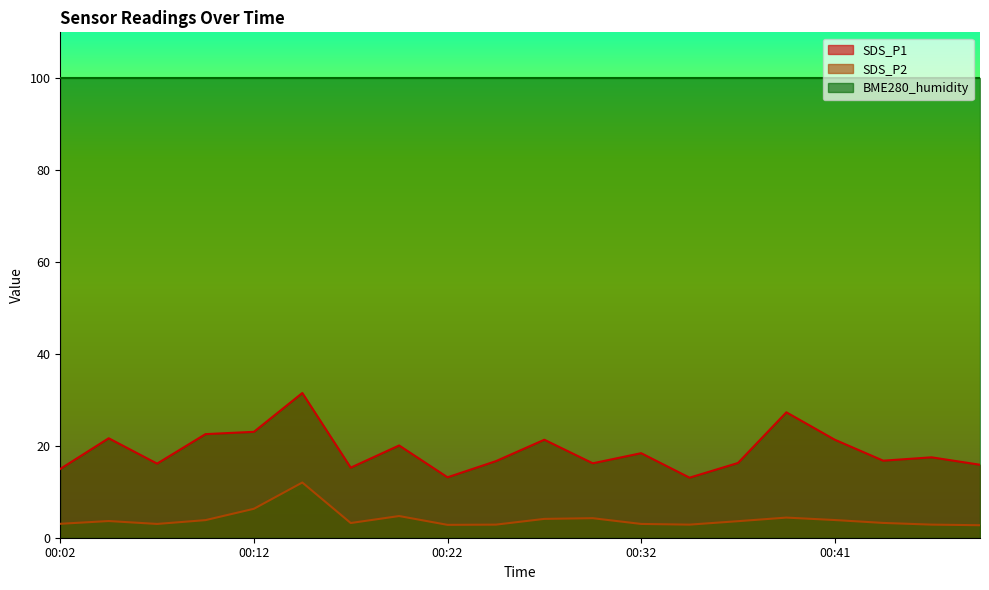

Reading right to left, transcribe all the data shown in this chart.

SDS_P1: 00:49=15.9	00:46=17.5	00:44=16.8	00:41=21.3	00:39=27.3	00:36=16.3	00:34=13.1	00:32=18.4	00:29=16.2	00:27=21.3	00:24=16.7	00:22=13.2	00:19=20.1	00:17=15.2	00:14=31.5	00:12=23.1	00:09=22.6	00:07=16.1	00:04=21.6	00:02=15.0
SDS_P2: 00:49=2.7	00:46=2.9	00:44=3.2	00:41=3.9	00:39=4.4	00:36=3.6	00:34=2.9	00:32=3.0	00:29=4.2	00:27=4.1	00:24=2.9	00:22=2.8	00:19=4.7	00:17=3.2	00:14=12.0	00:12=6.3	00:09=3.8	00:07=3.0	00:04=3.6	00:02=3.0